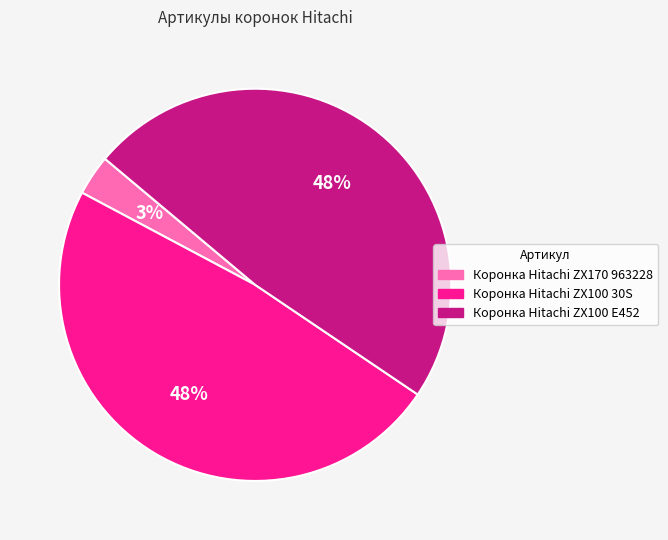

Is the sum of Коронка Hitachi ZX170 963228 and Коронка Hitachi ZX100 E452 greater than half?

Yes